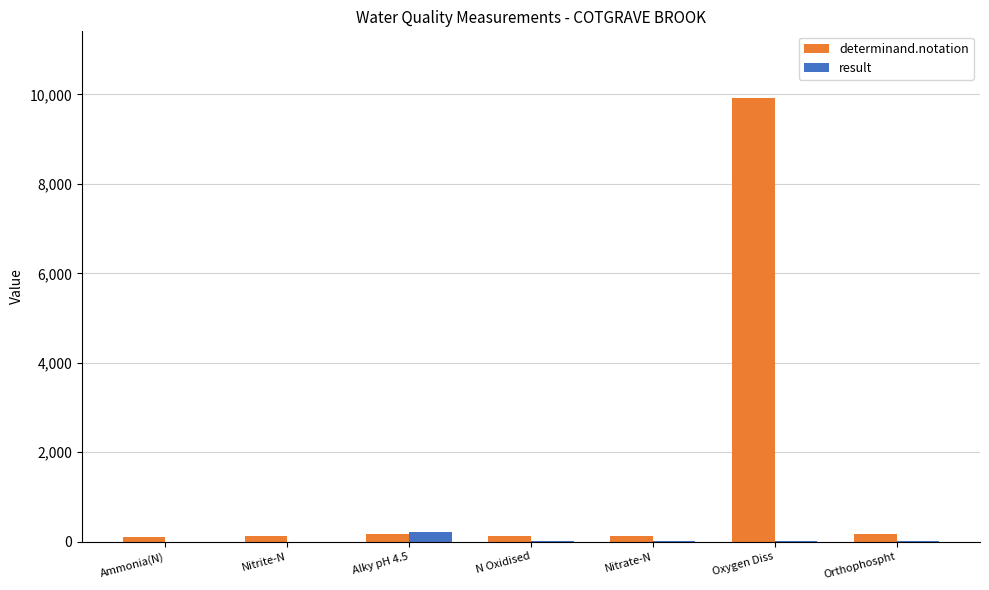

Which series has the largest total across all categories?

determinand.notation